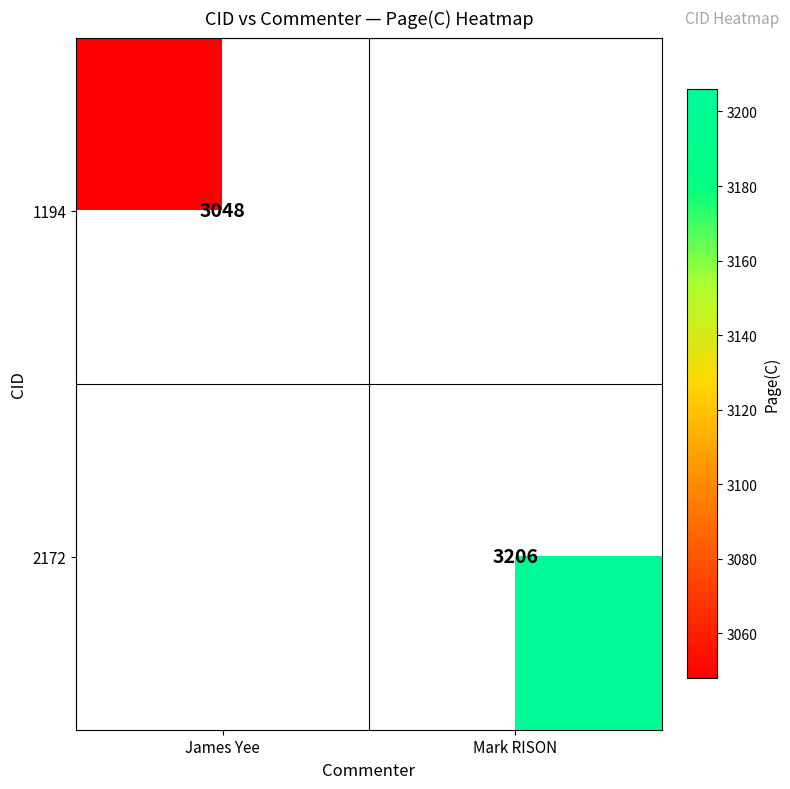

At how many categories does at least one series exceed 3062?

1